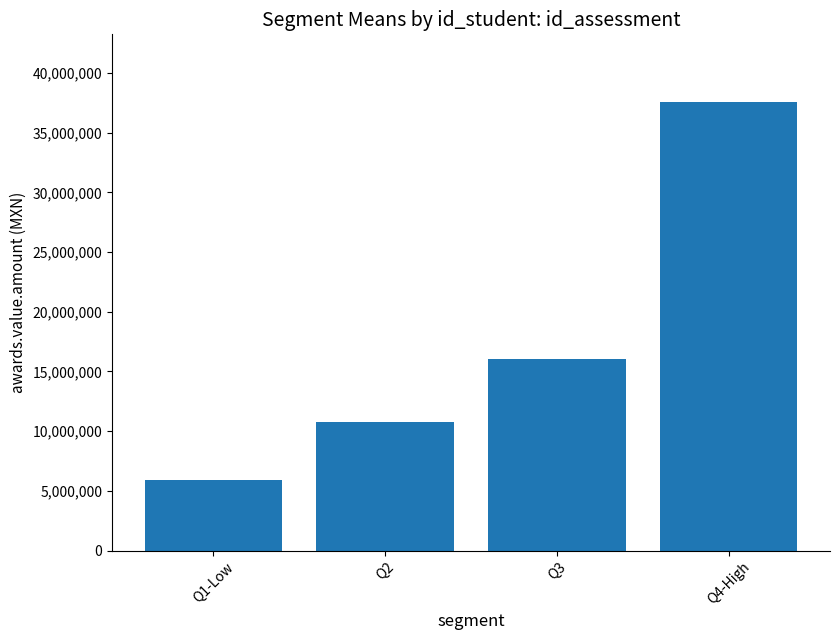

Is it true that the value at Q2 is 4987129.2?

False